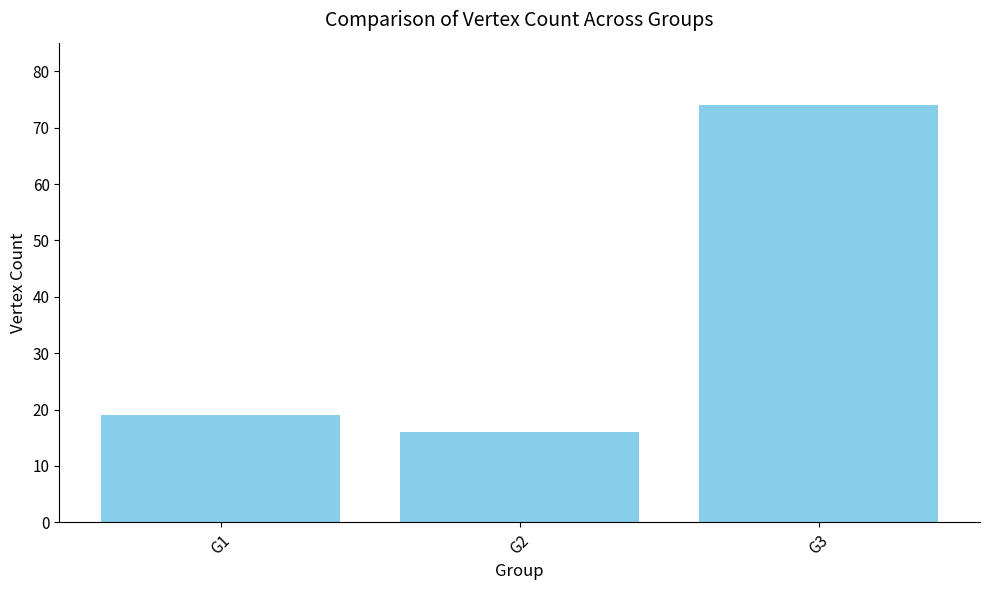

How many bars are there in total?

3